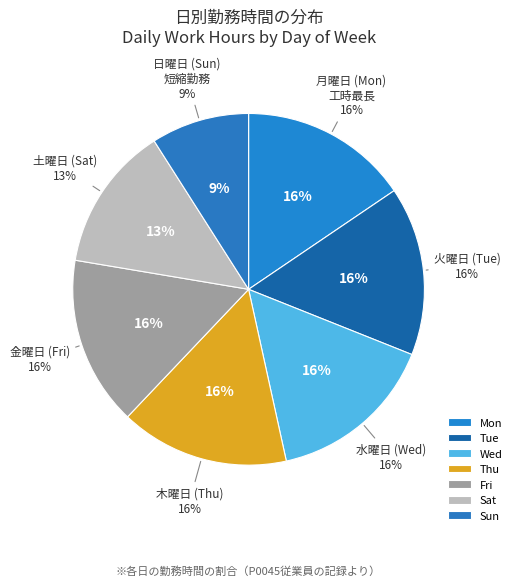

Does Mon account for over 50% of the chart?

No